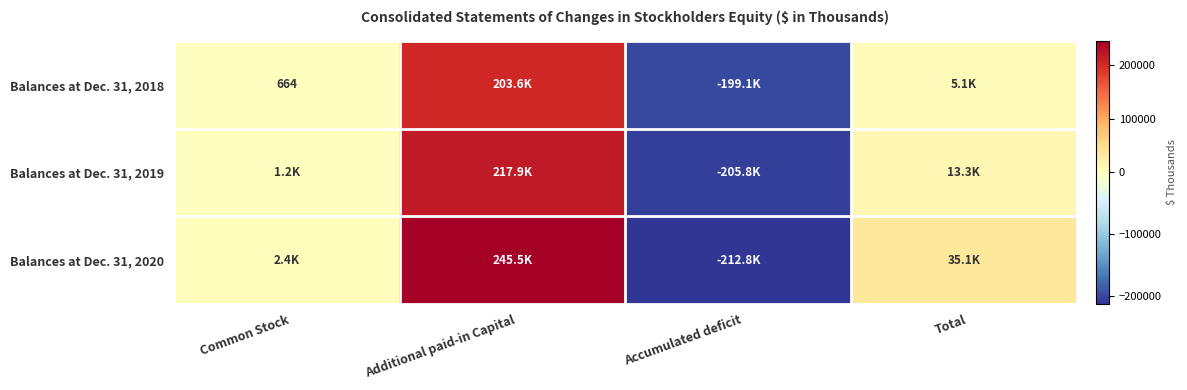

How many data points in Balances at Dec. 31, 2018 are above 5129?

1